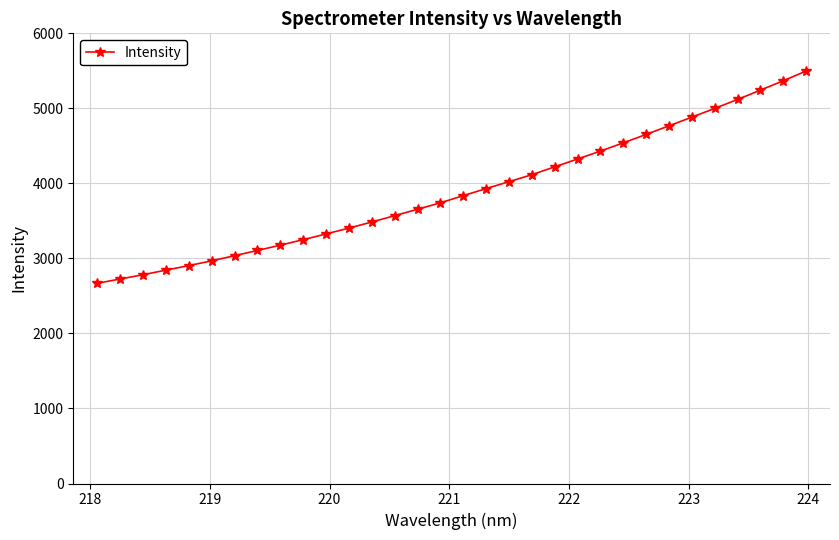

What is the value of the 25th point from the left?

4652.8